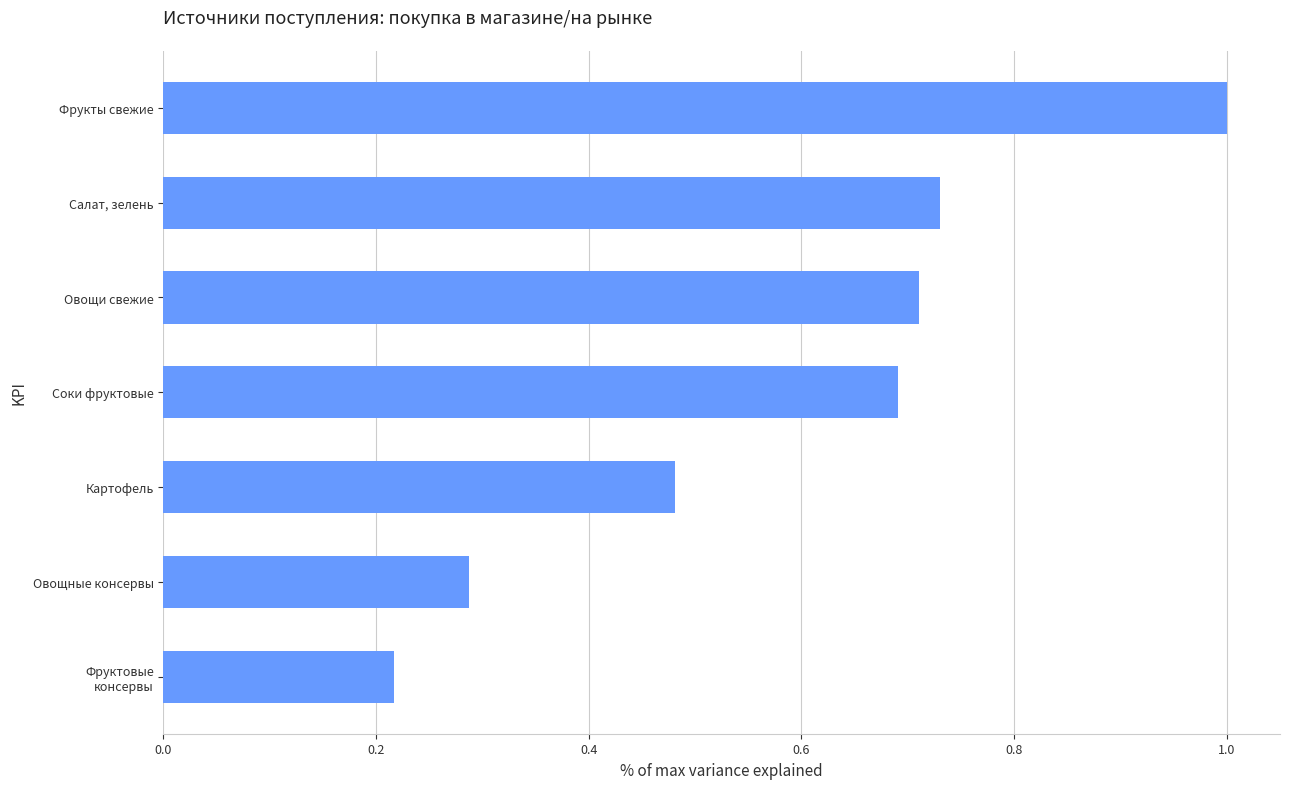

What position from the bottom is Фрукты свежие?

7